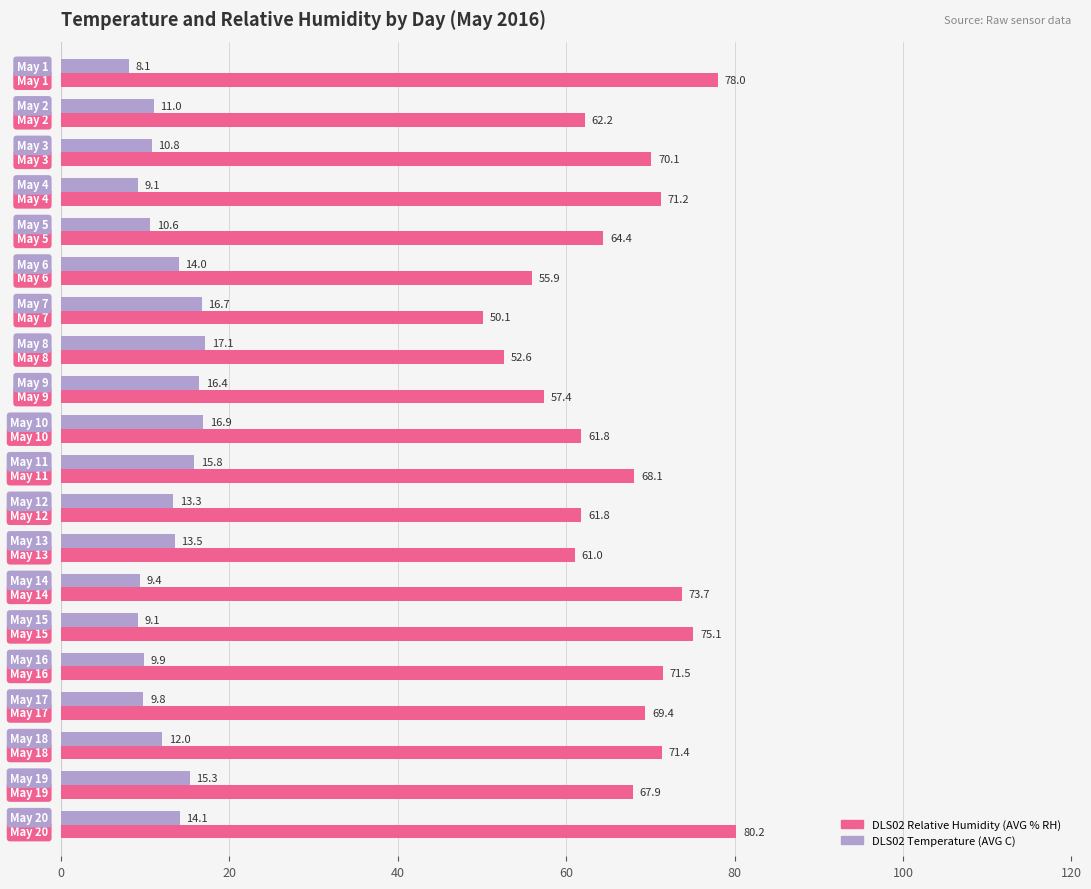

Which series has the largest total across all categories?

DLS02 Relative Humidity (AVG % RH)